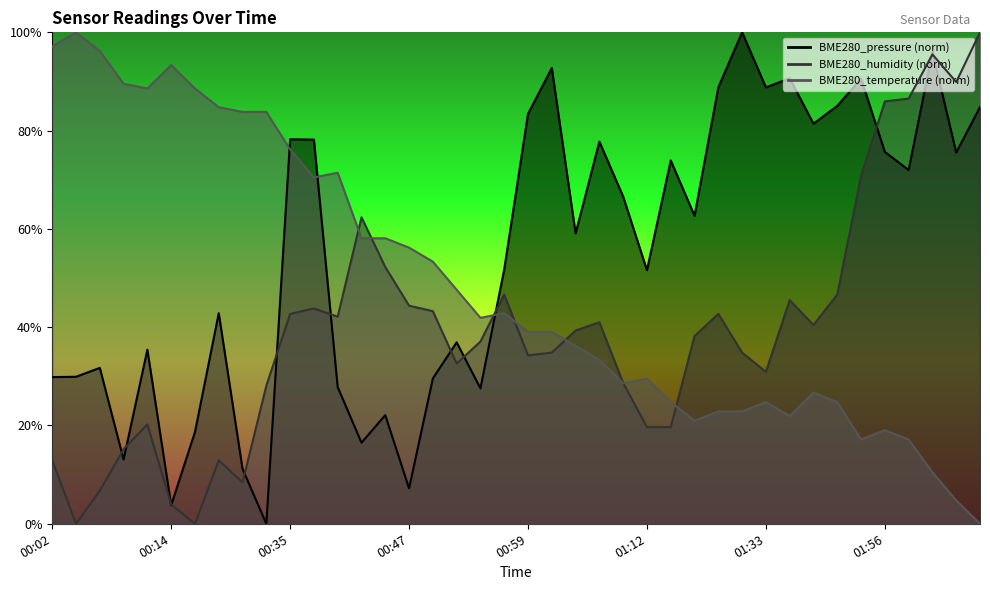

What is the label of the 21st point from the right?

00:57